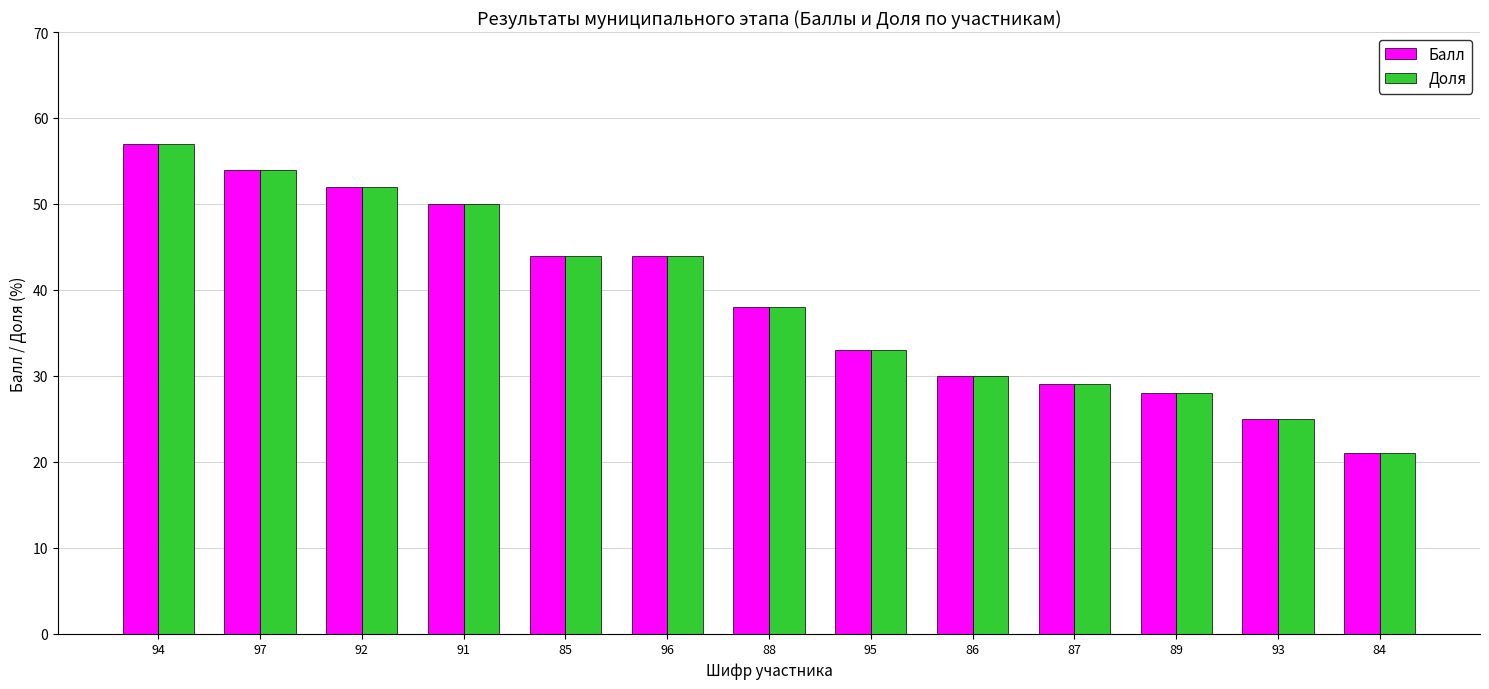

Reading left to right, list all the values displayed in this chart.

Балл: 57	54	52	50	44	44	38	33	30	29	28	25	21
Доля: 57	54	52	50	44	44	38	33	30	29	28	25	21